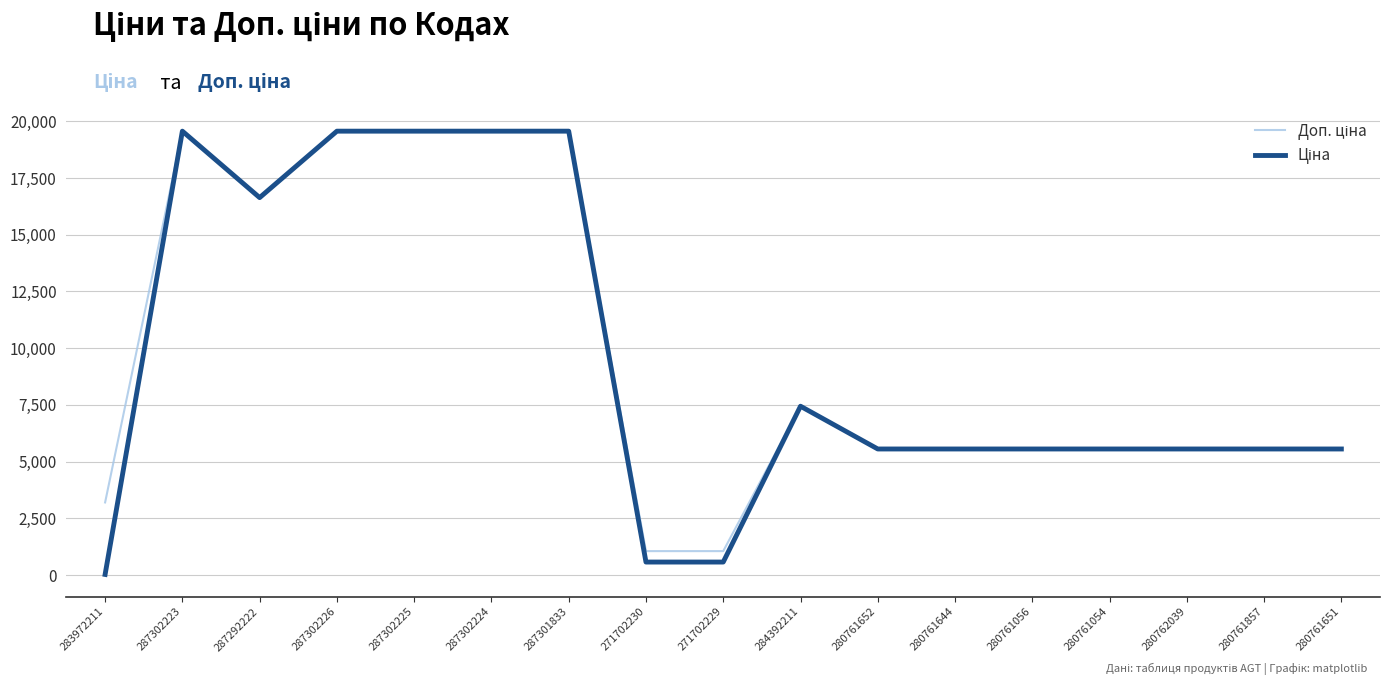

Which label corresponds to the smallest value in the chart?

283972211